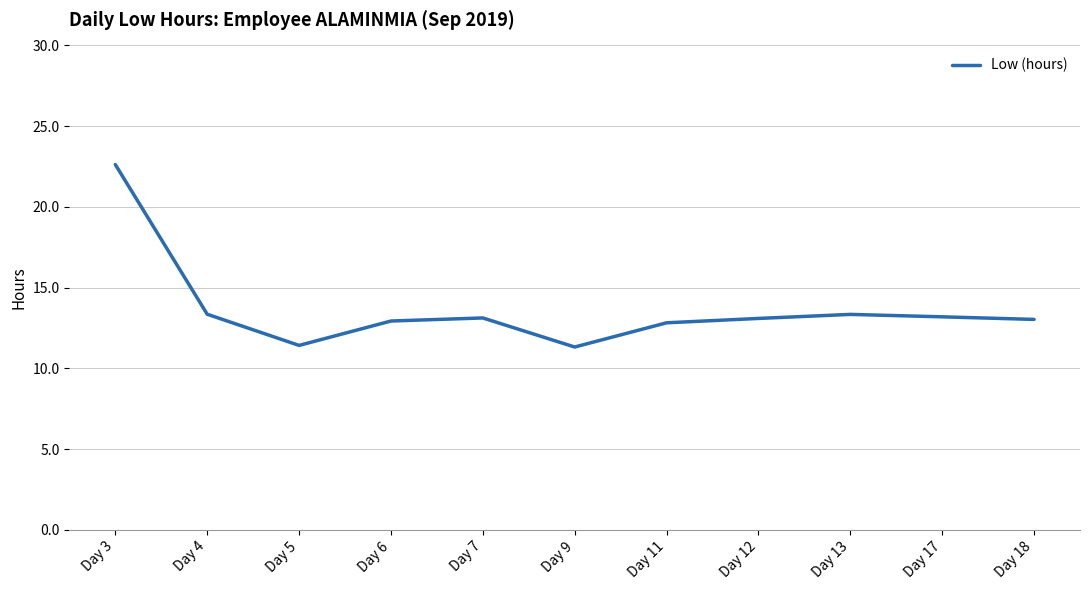

Which label corresponds to the largest value in the chart?

Day 3